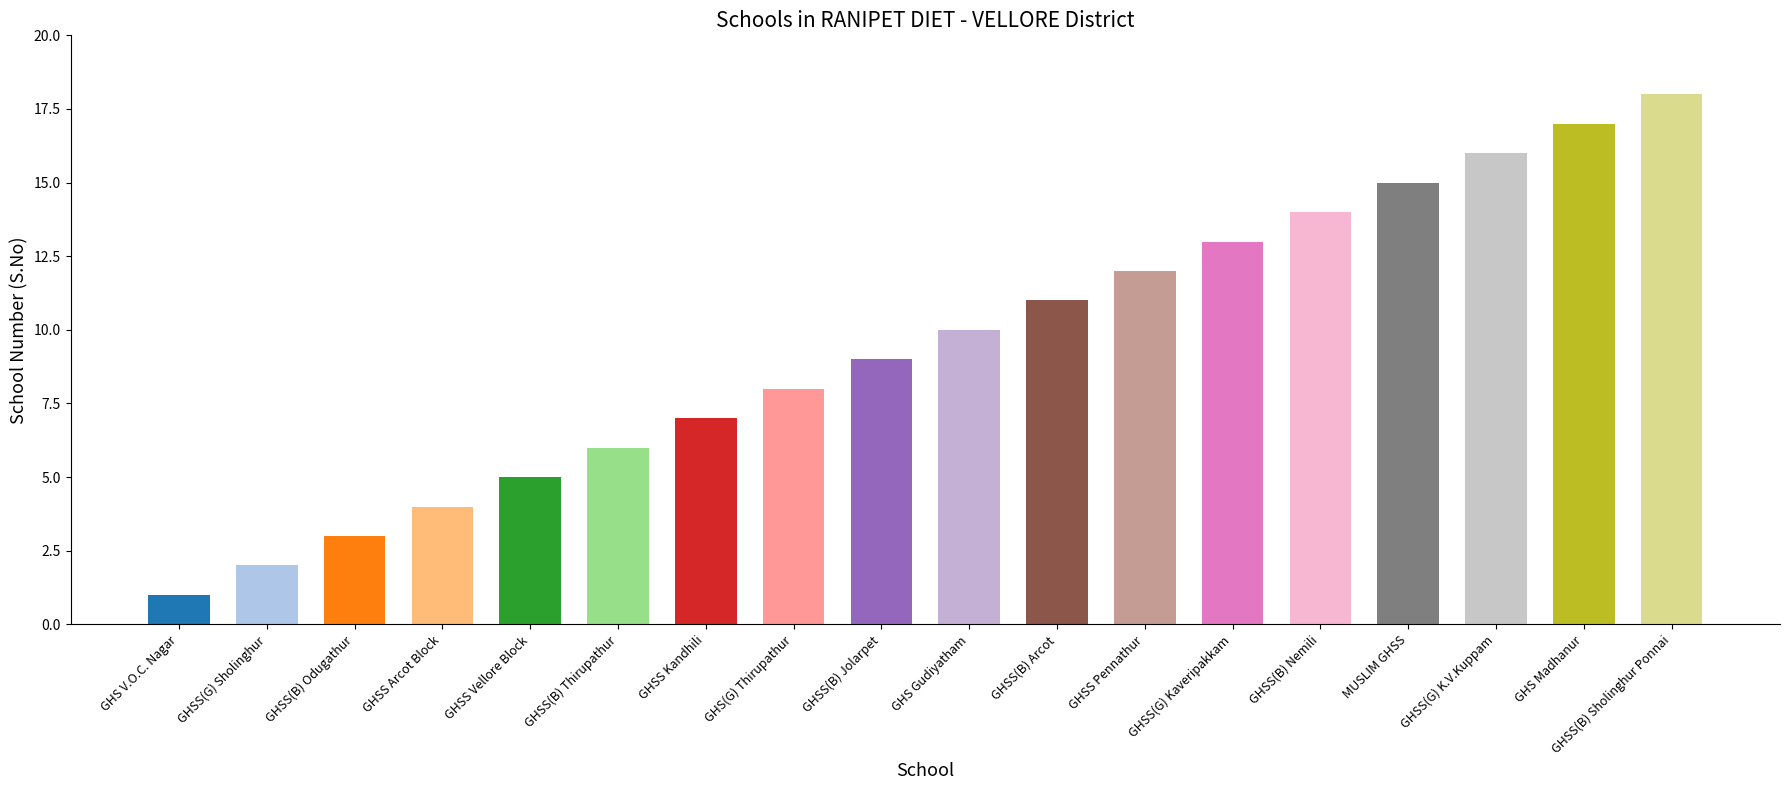

What is the maximum value shown in the chart?

18